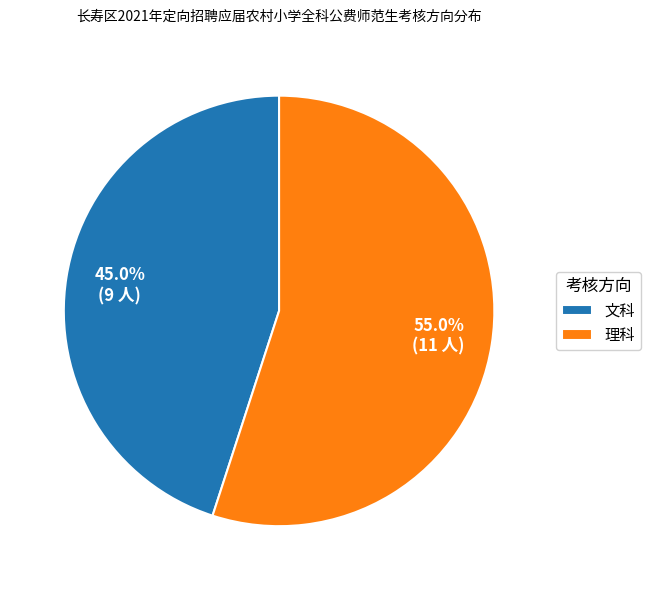

How many segments does this pie chart have?

2